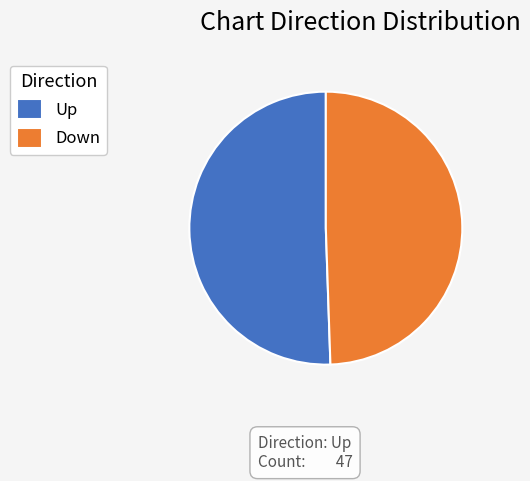

True or false: Down accounts for 49% of the total.

True